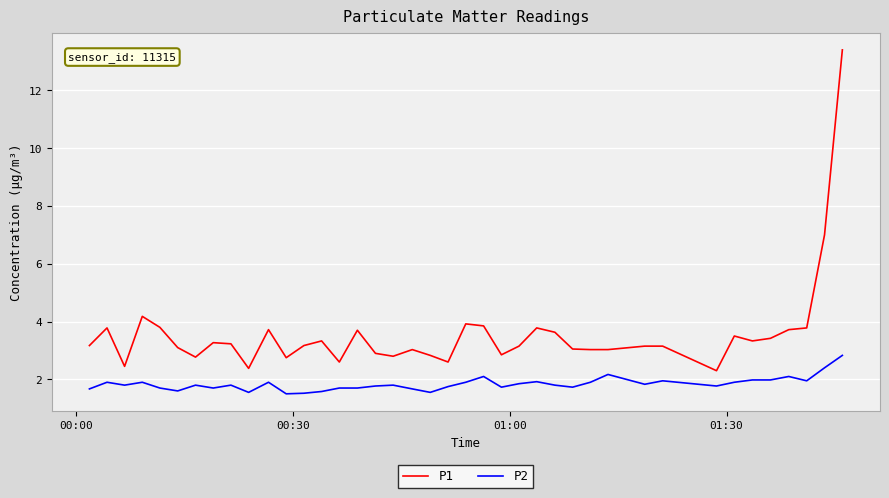

List the series in order of their overall mean, highest first.

P1, P2